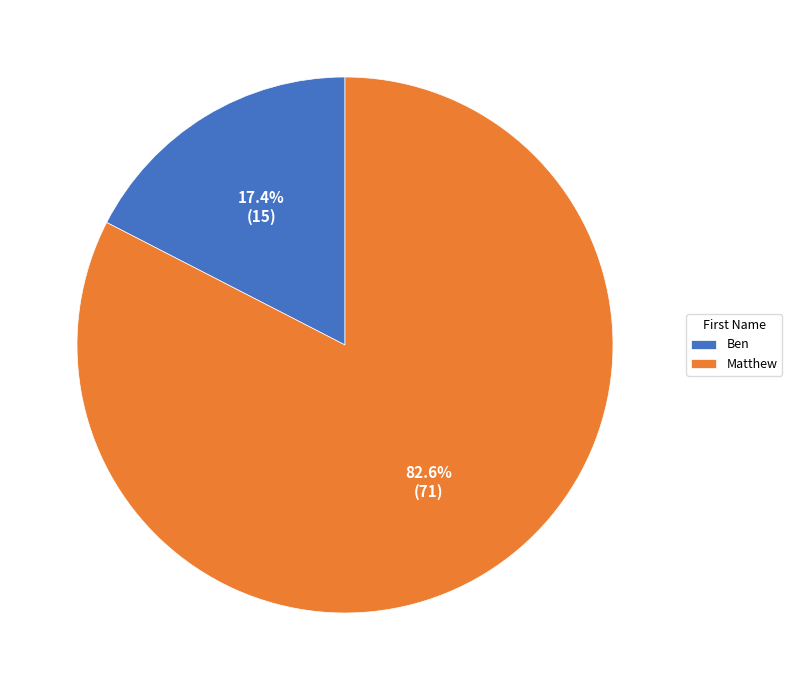

The Matthew slice represents 94% of the pie. True or false?

False